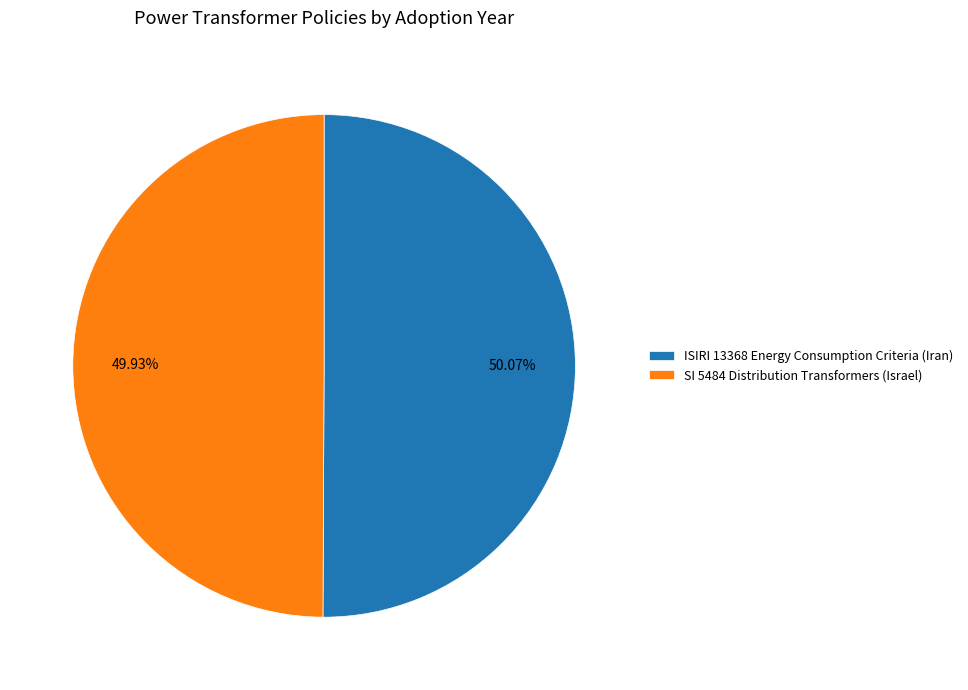

To the nearest percent, what portion does ISIRI 13368 Energy Consumption Criteria (Iran) represent?

50%